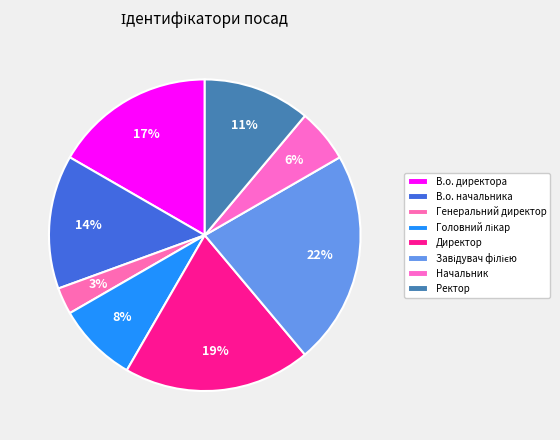

True or false: Головний лікар accounts for 1% of the total.

False